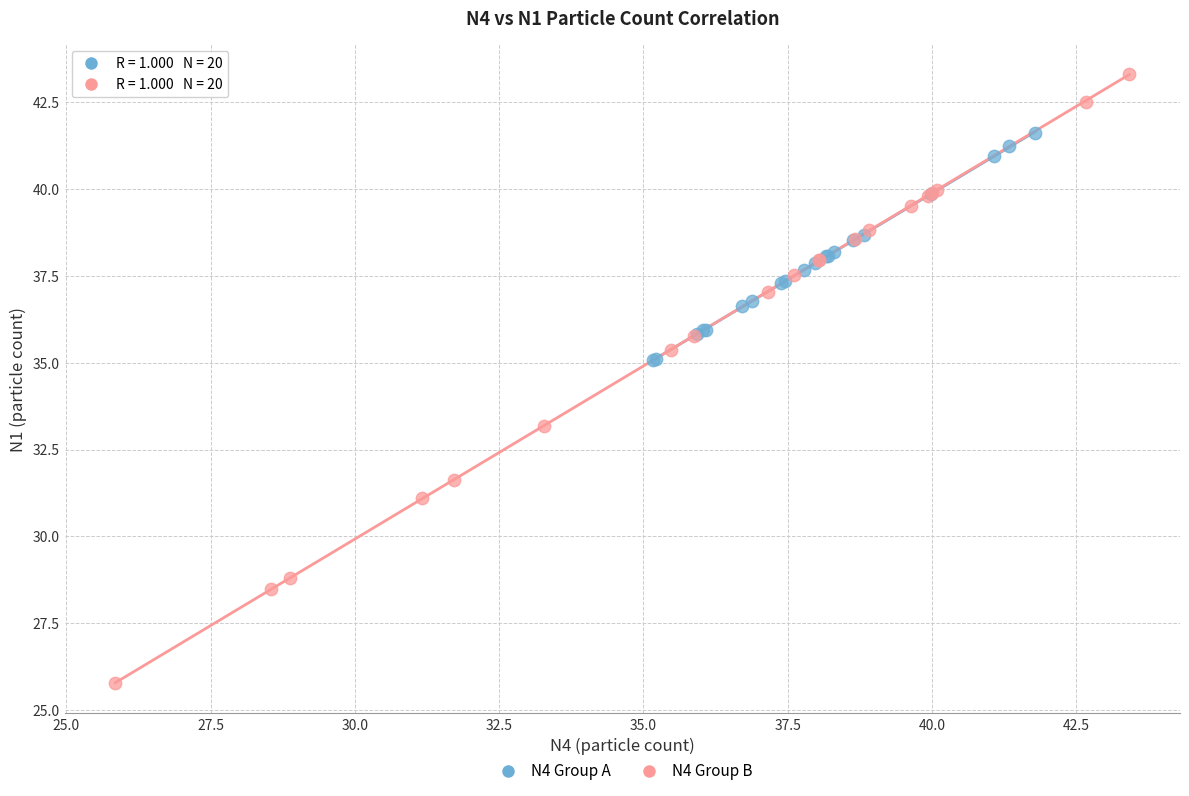

Which series reaches the maximum Y coordinate?

N4 Group B